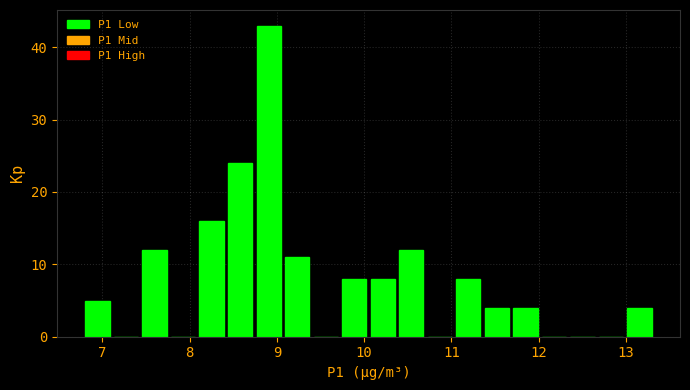

Around what value on the x-axis is the tallest bar? Give the approximate position of its centre, as read against the axis.

8.9